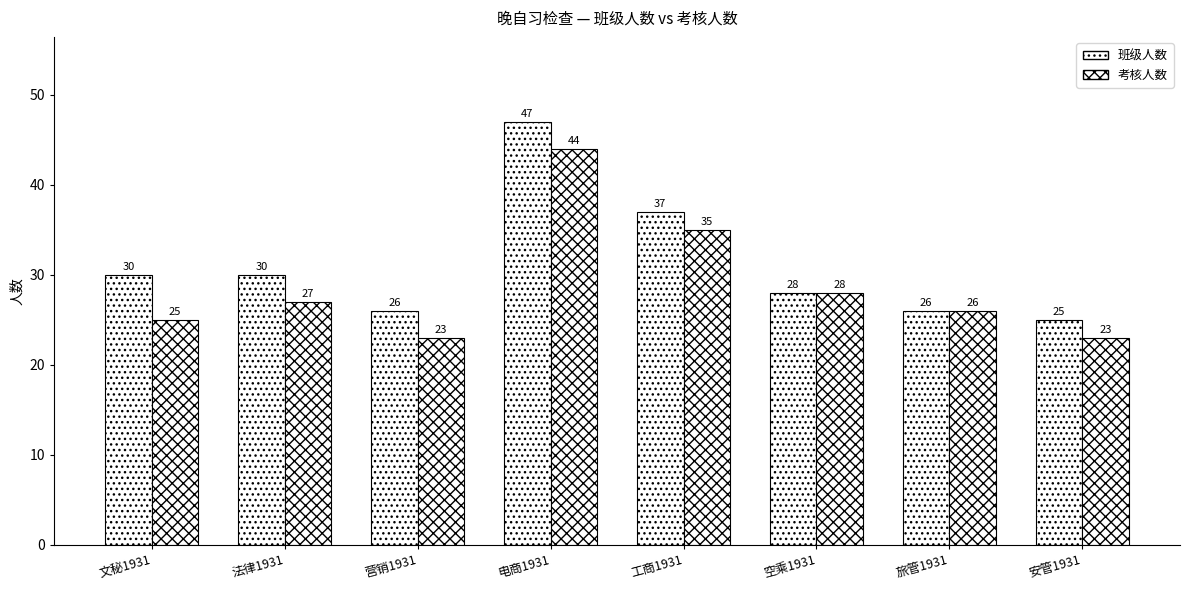

Which series has the largest range (max minus min)?

班级人数